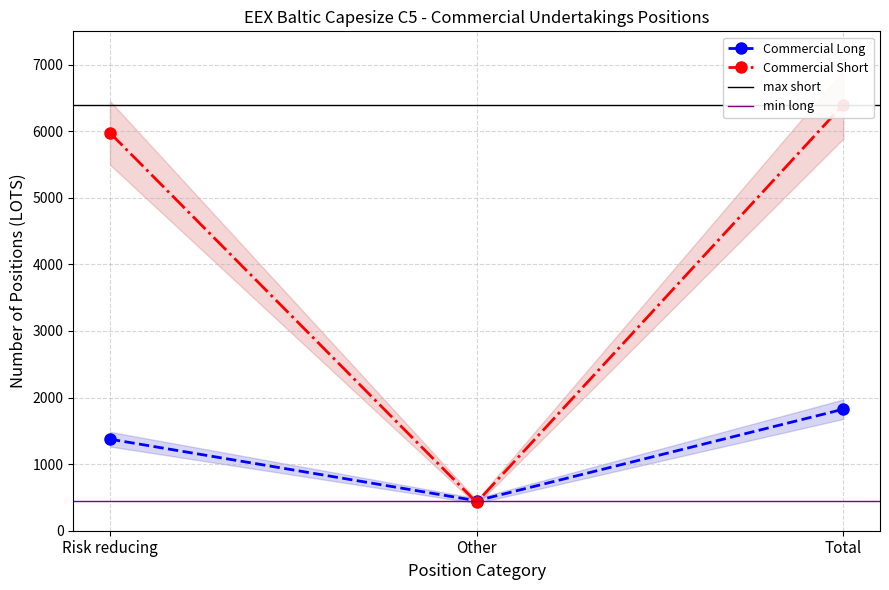

What is the value of the Commercial Long point at the 3rd from the left?

1825